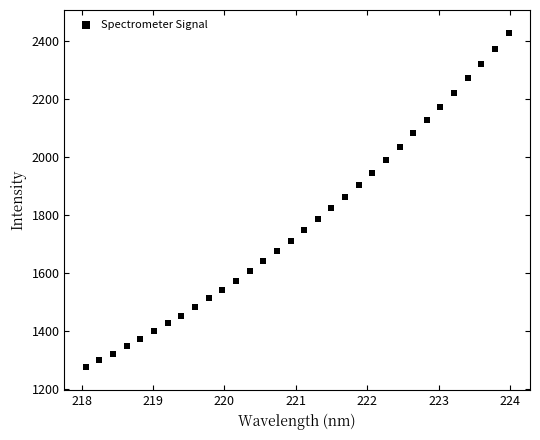

What is the range of Y values (max minus min)?

1151.2